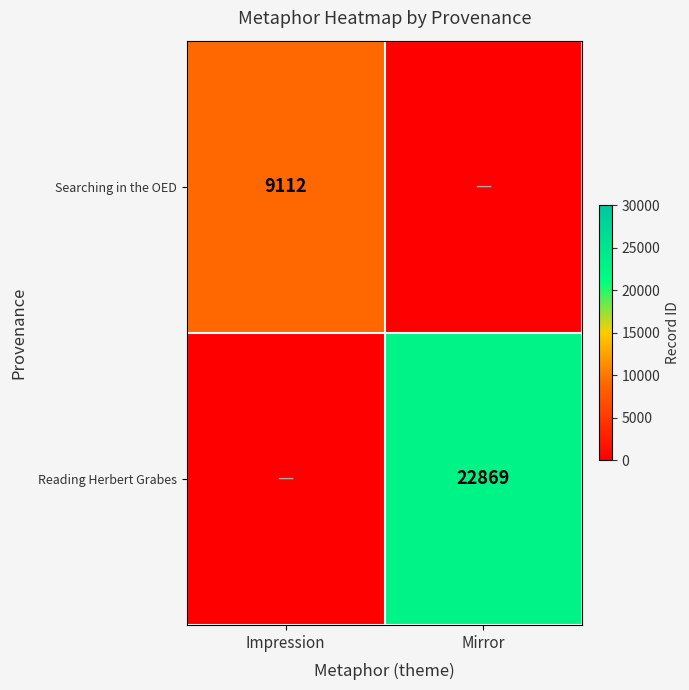

Which has a higher value, Mirror or Impression?

Impression